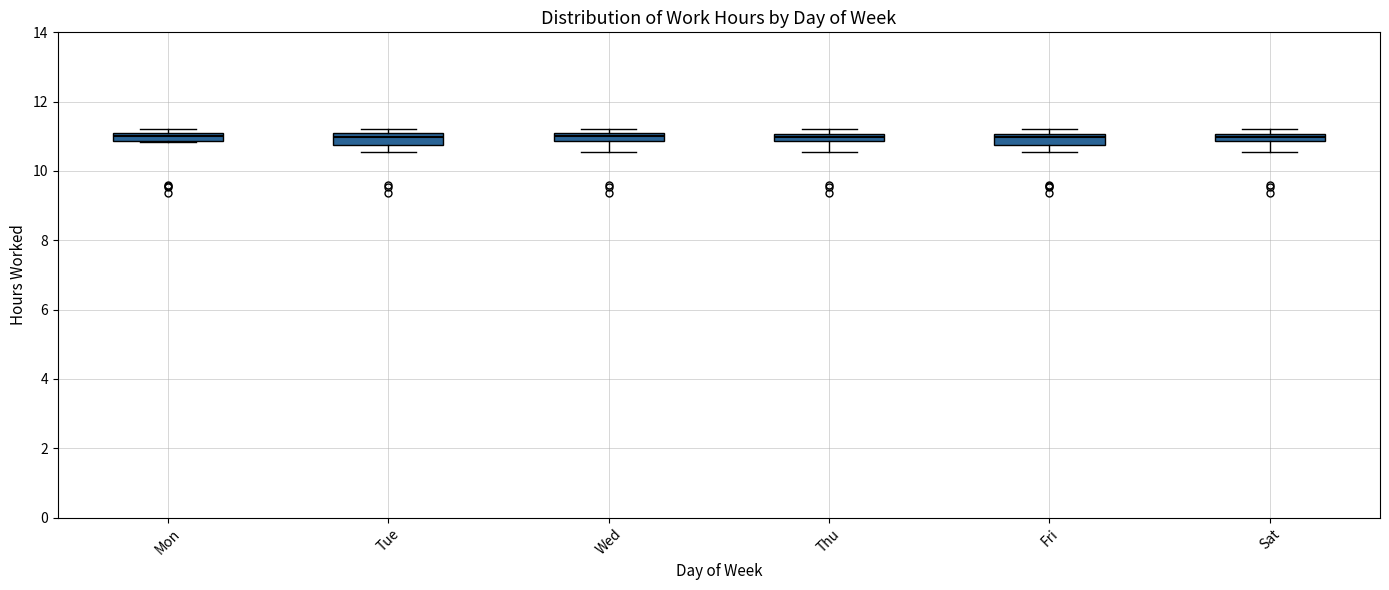

Where is the upper edge of the box for Tue on the y-axis? The values are not printed on the chart, so give them approximately, as read against the axis.

11.0